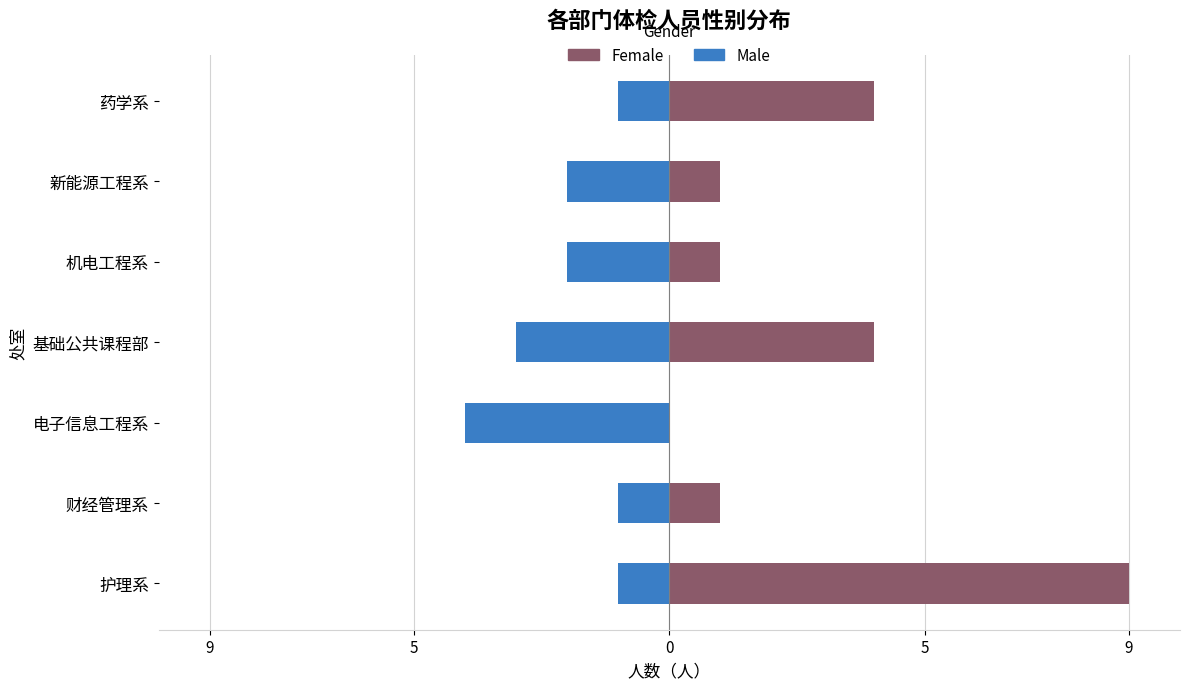

What is the sum of all Female values?

20